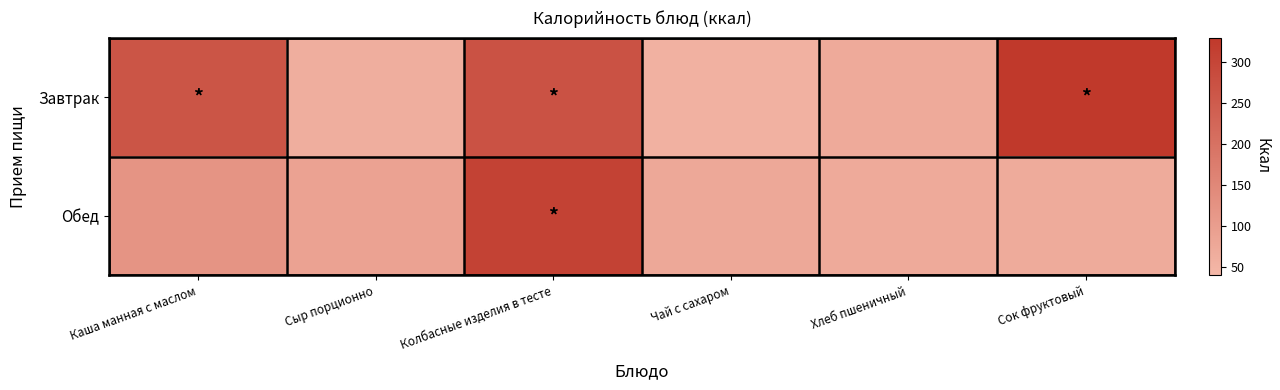

What is the total value across all series at Хлеб пшеничный?

140.0